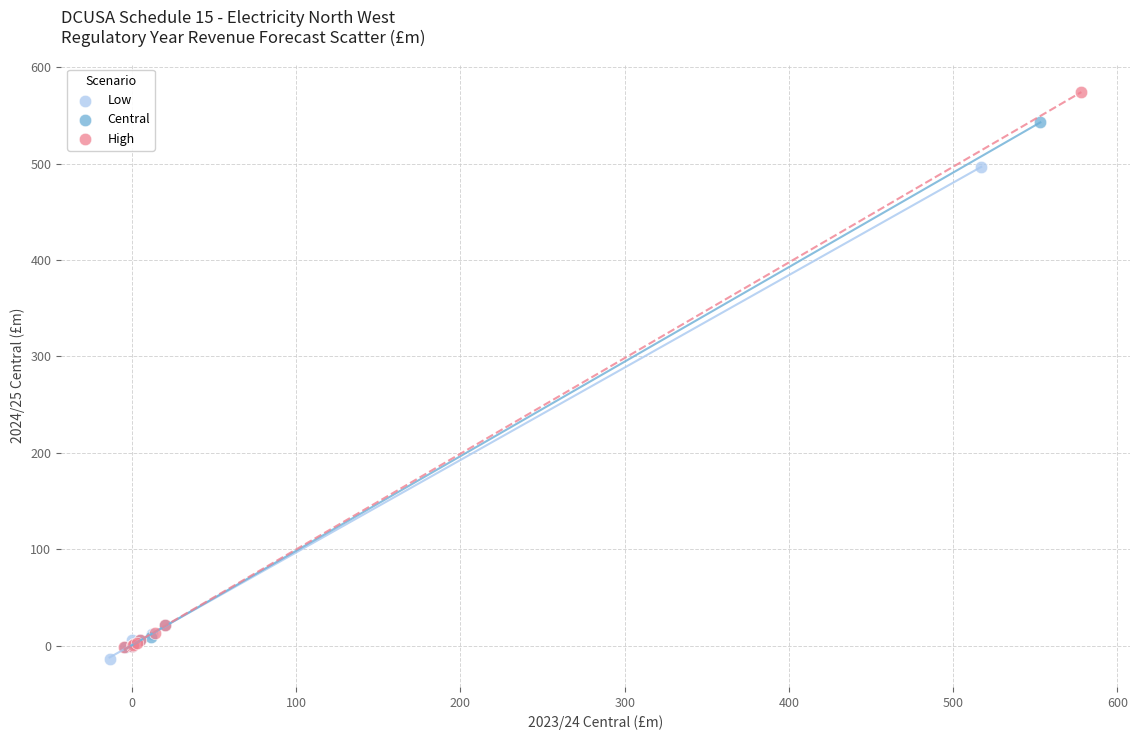

Which series has the largest Y range (max minus min)?

High